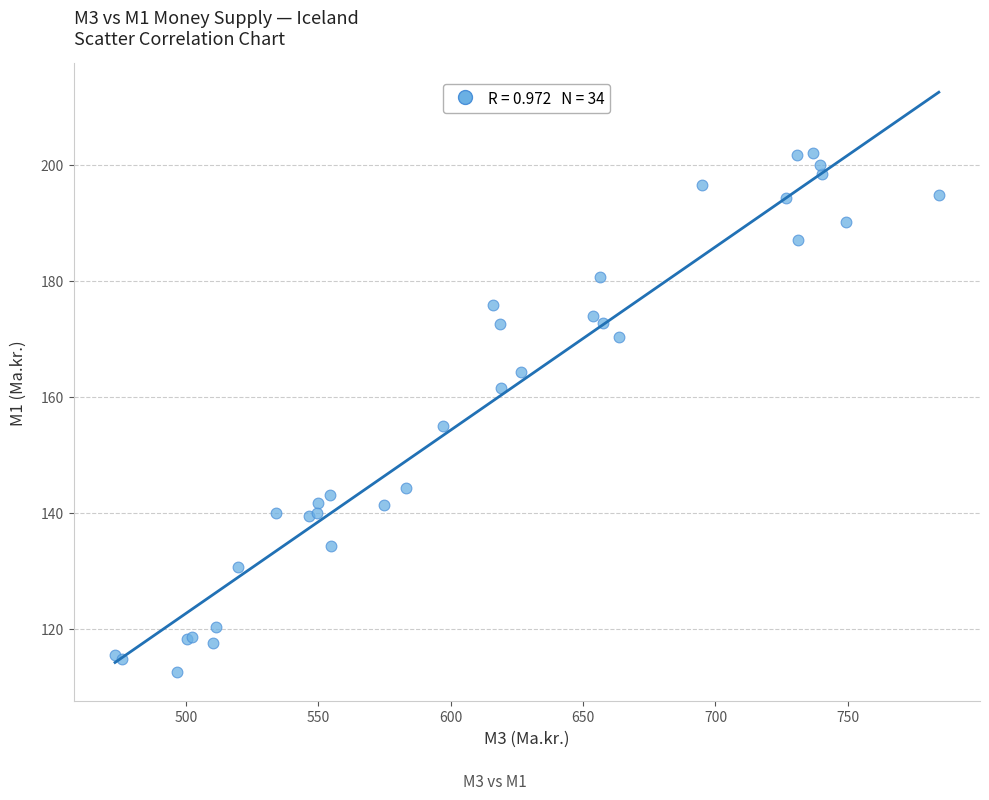

What Y value in the scatter plot is closest to 157?

155.0